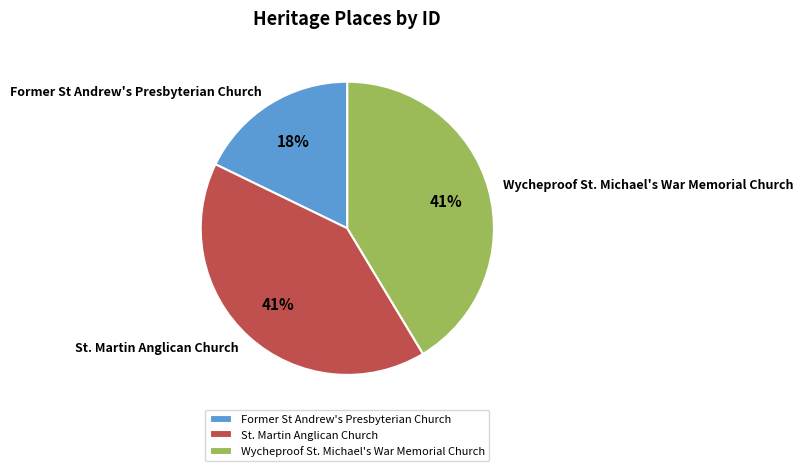

Is it true that Former St Andrew's Presbyterian Church is 18% of the pie?

True